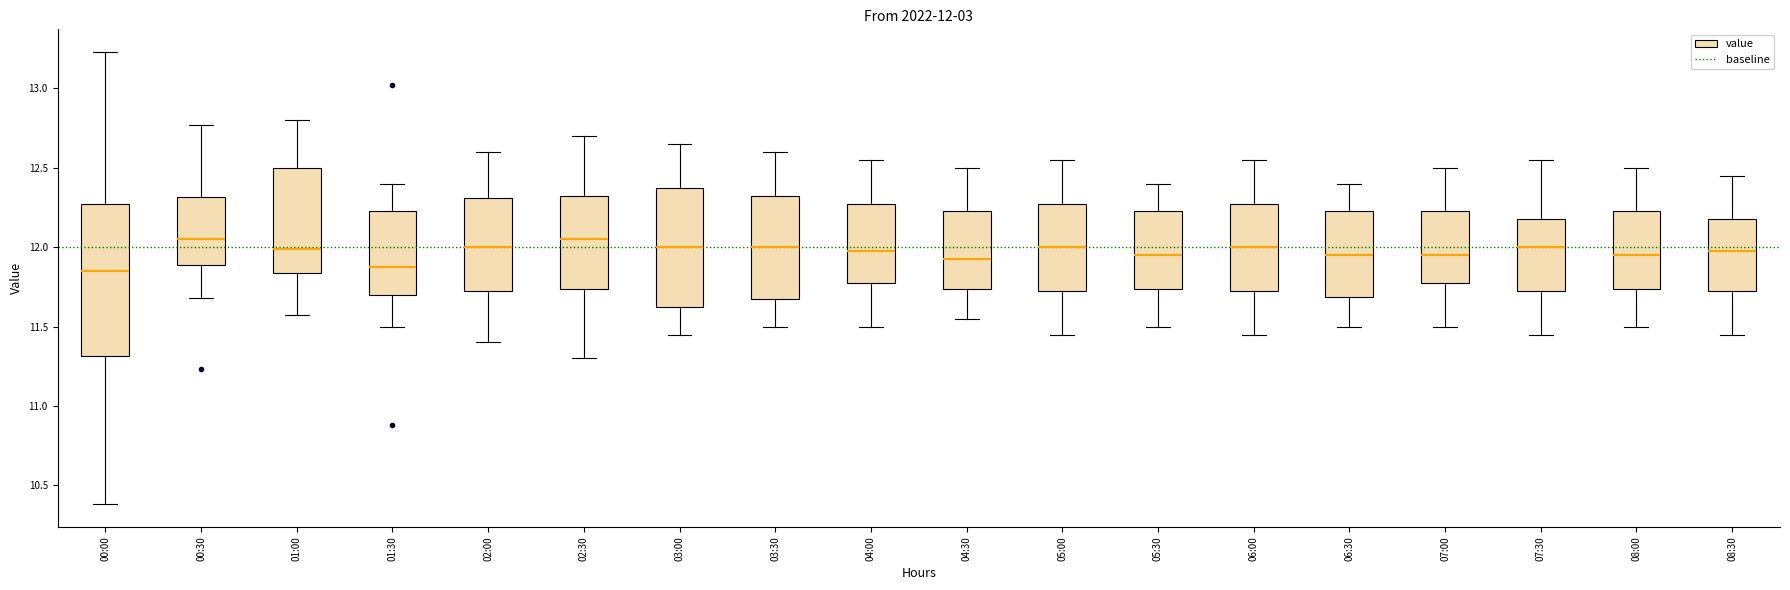

Comparing the boxes themselves (not the whiskers), which one is the tallest?

00:00